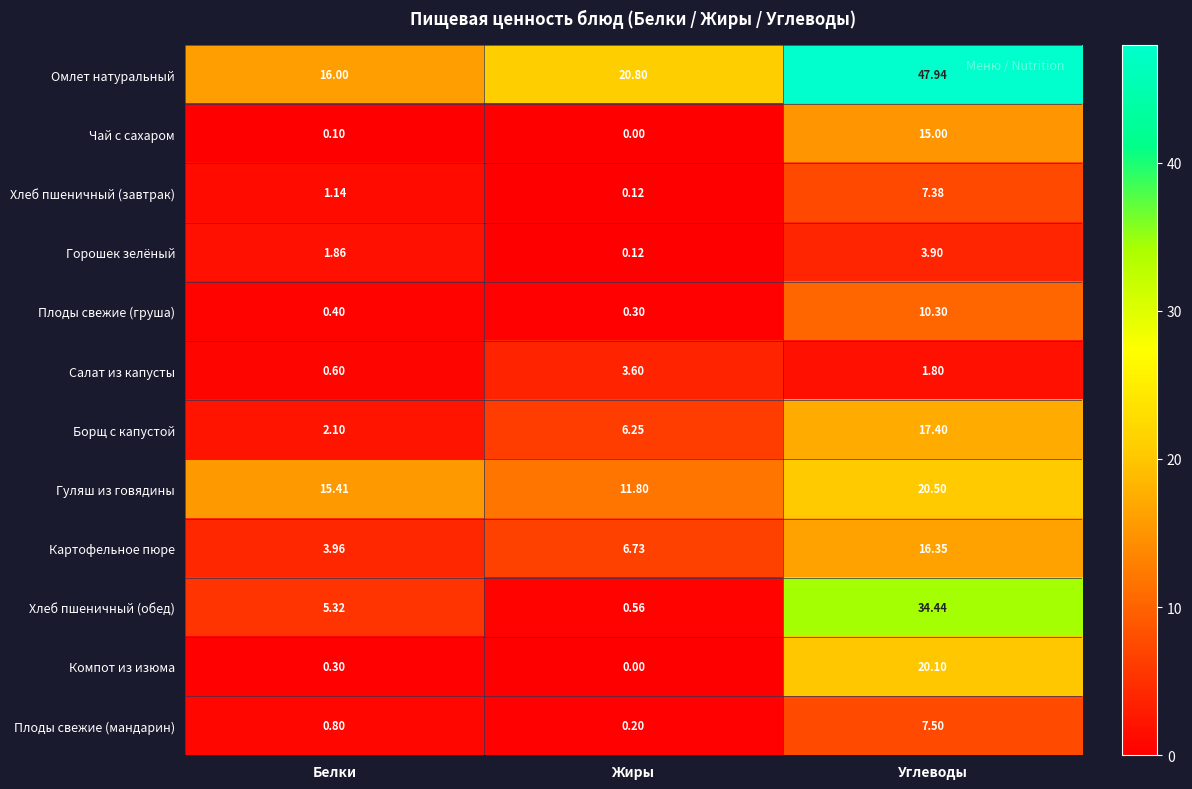

At which category is the sum across all series the highest?

Углеводы